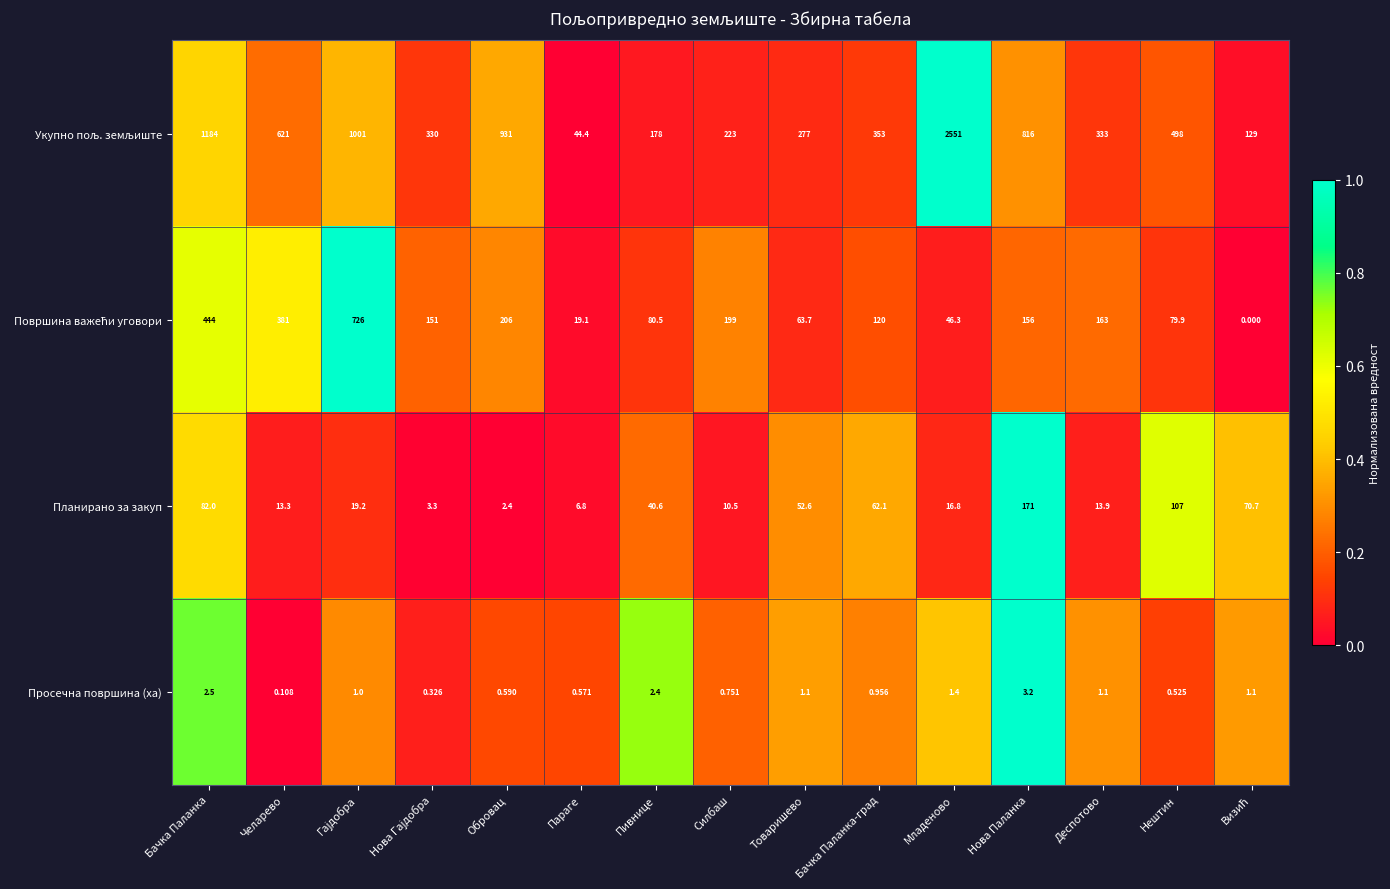

At which label does Просечна површина (ха) reach its minimum?

Челарево